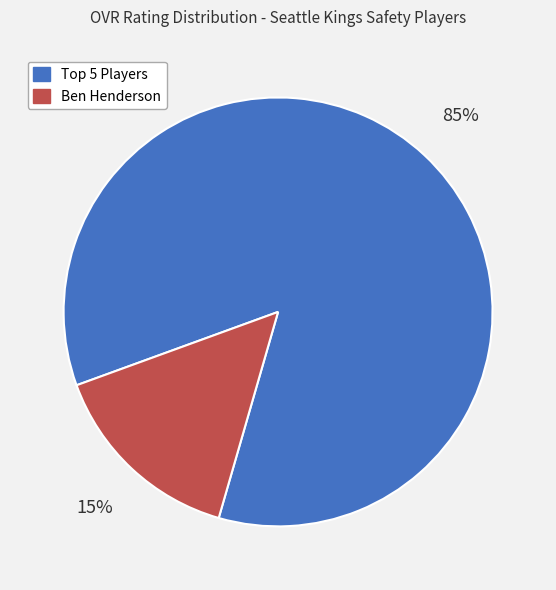

To the nearest percent, what is the average slice percentage?

50%